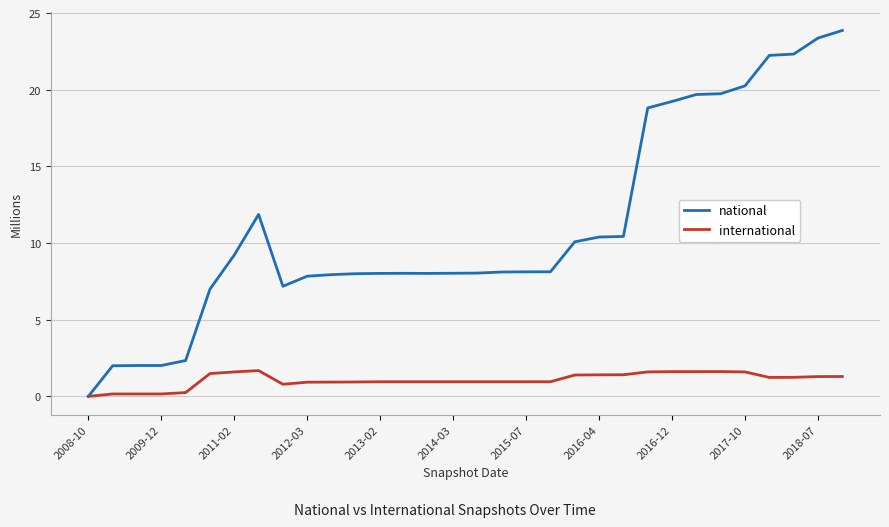

What is the value of the national point at the 6th from the left?

6992027